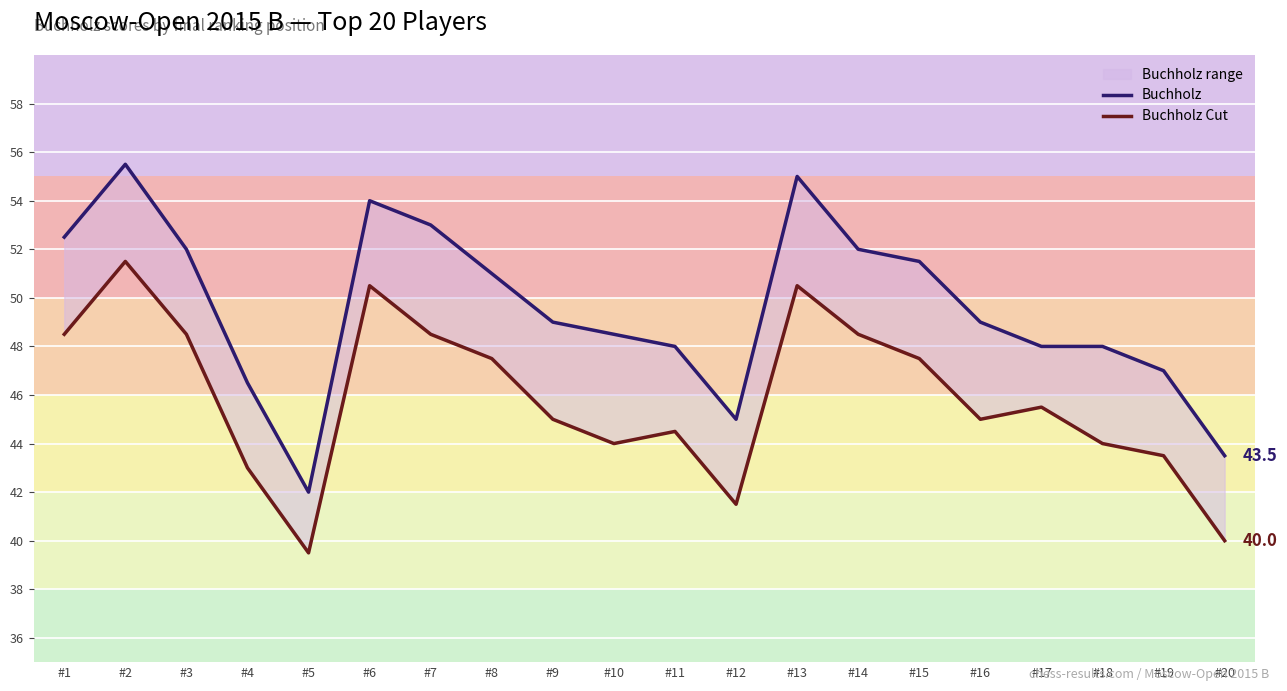

At which label does Buchholz first exceed 49?

#1